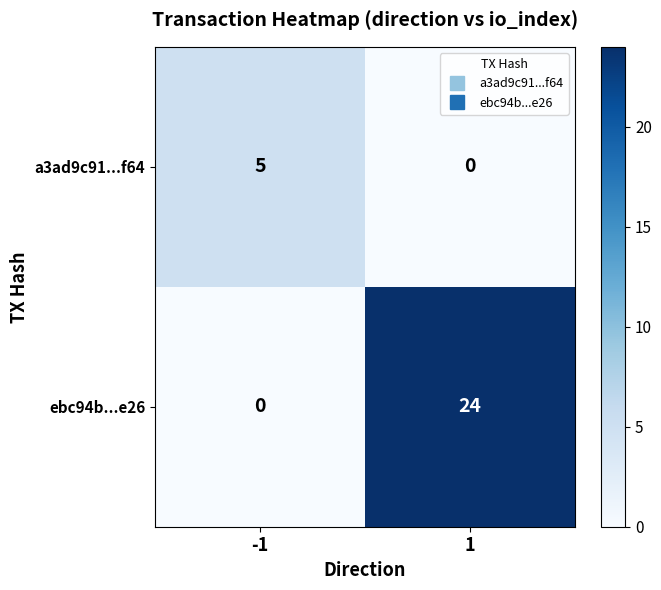

How many data points does each series have?

2